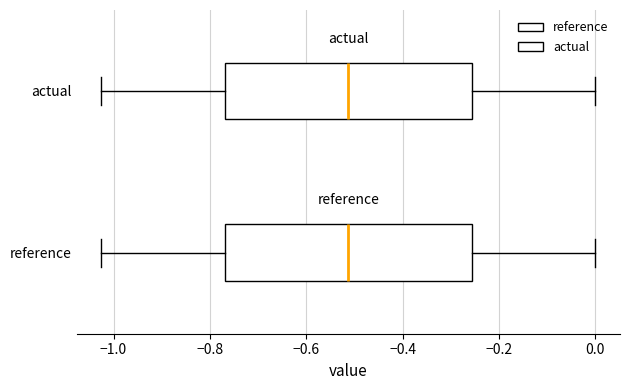

Where does the left whisker of the box for actual end on the x-axis? The values are not printed on the chart, so give them approximately, as read against the axis.

-1.02